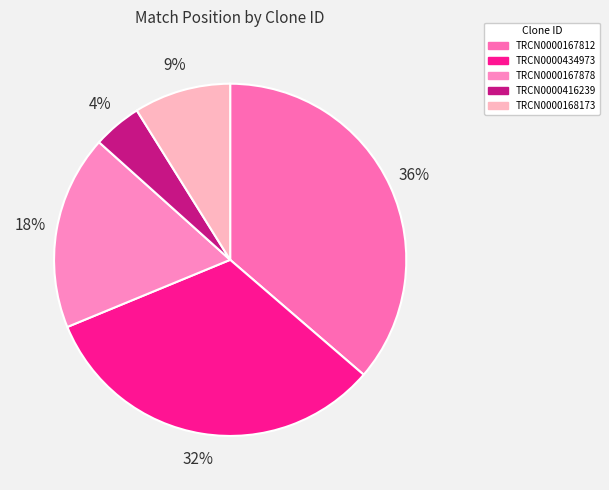

The TRCN0000168173 slice represents 9% of the pie. True or false?

True